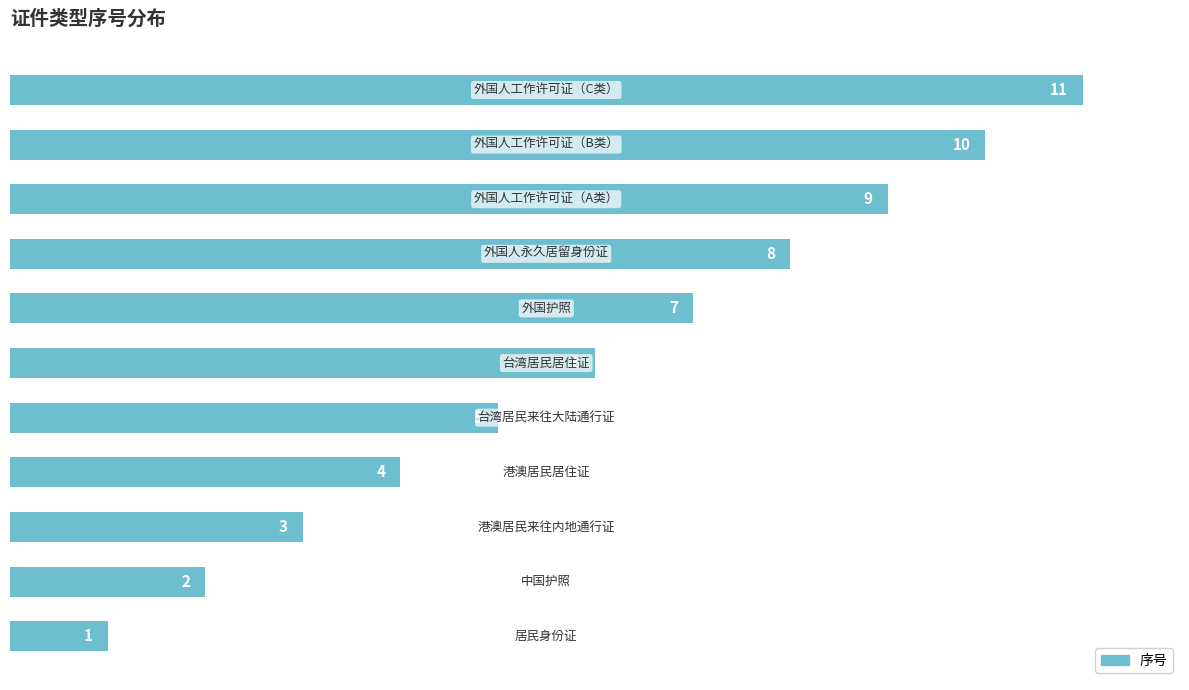

Are the bars horizontal?

Yes